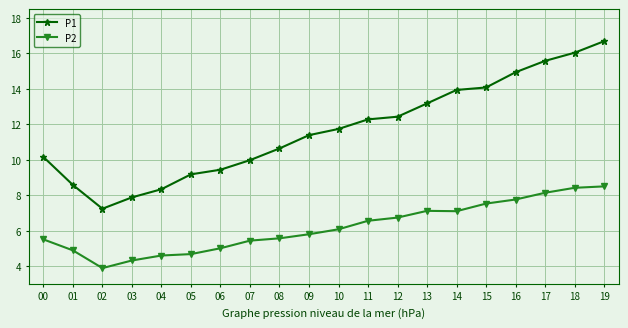

At which label does P2 reach its minimum?

02